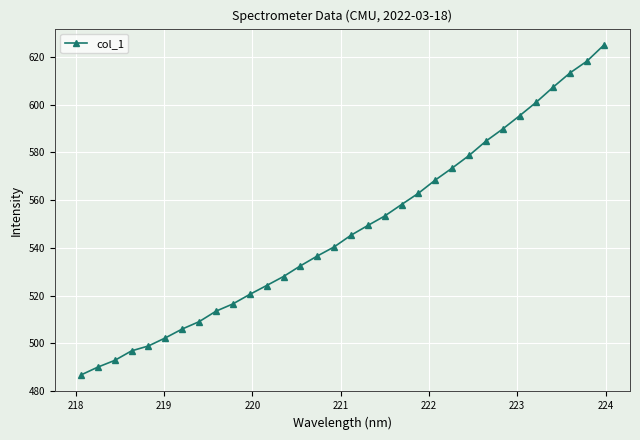

What is the minimum value shown in the chart?

486.8